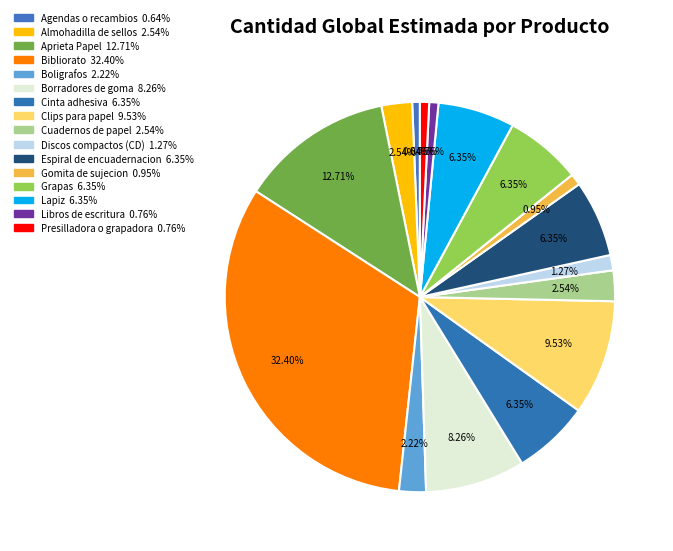

The Aprieta Papel slice represents 13% of the pie. True or false?

True